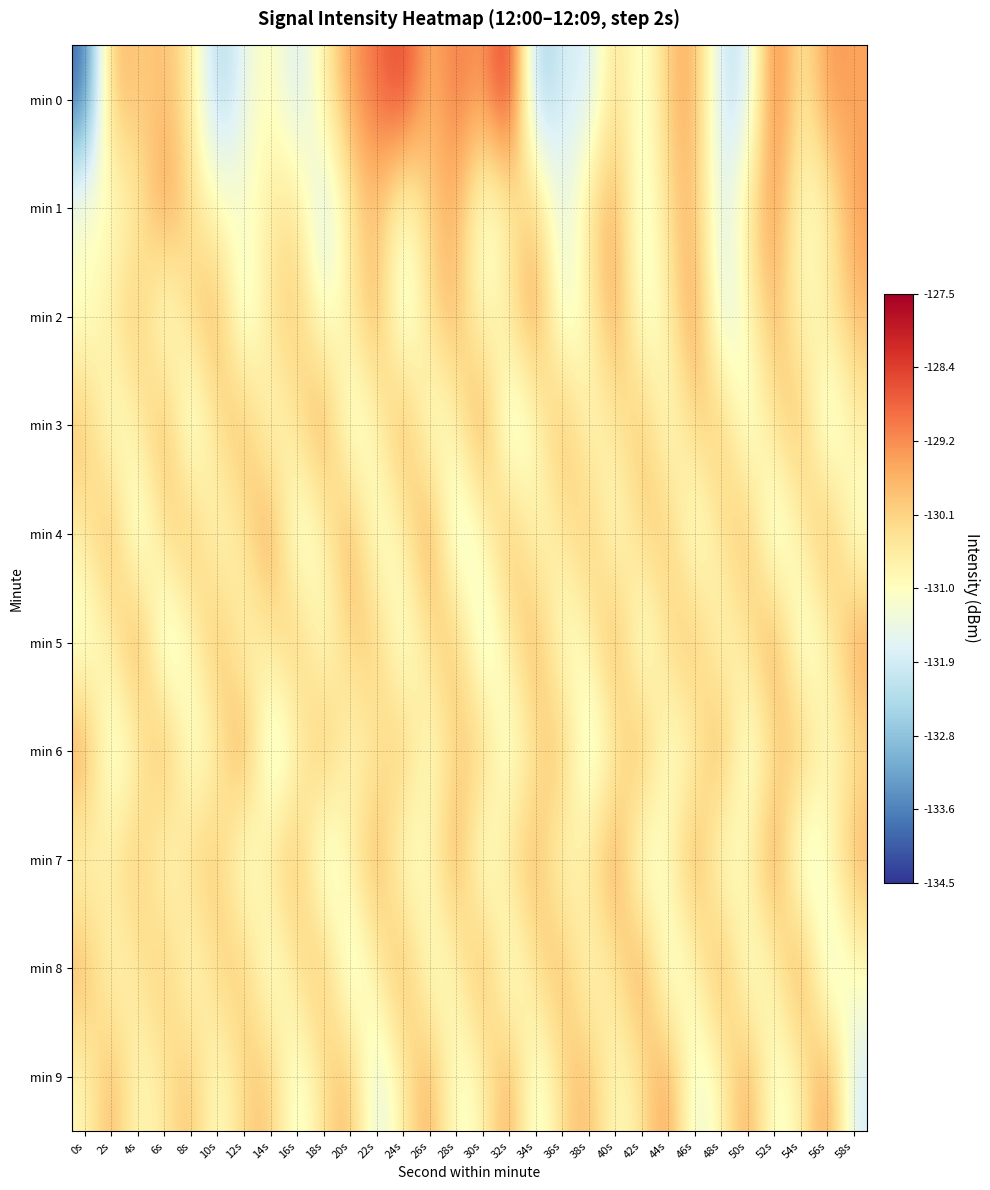

Between 28s and 56s, which series saw the biggest shift?

min 4